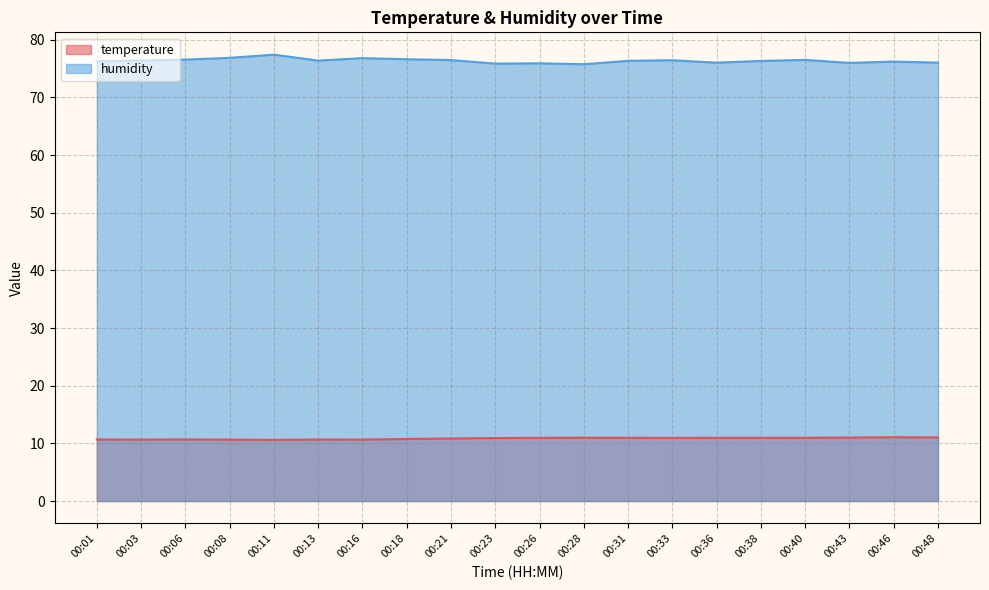

What value does the humidity series have at 00:23?

75.9